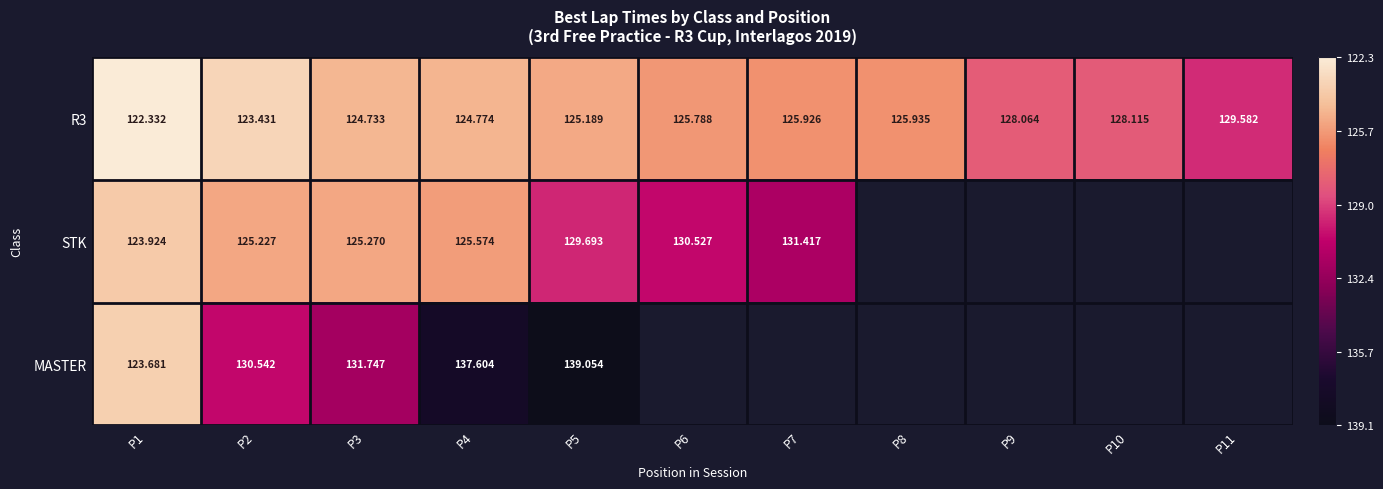

Between P1 and P3, which series saw the biggest shift?

MASTER